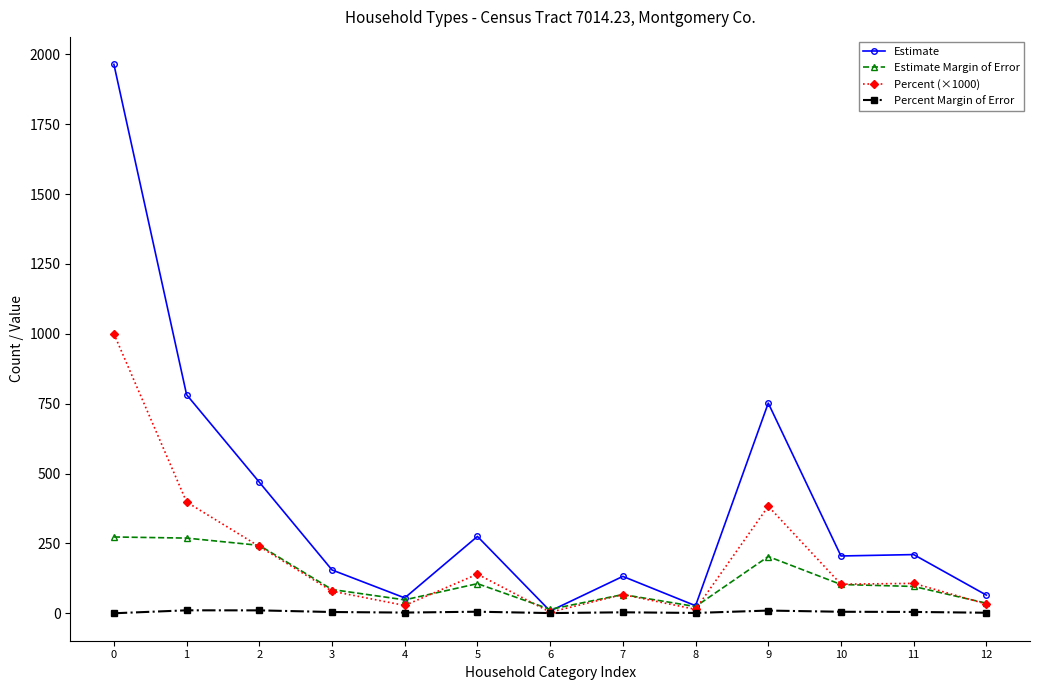

The value of Percent Margin of Error at 0 is 0.0. True or false?

True